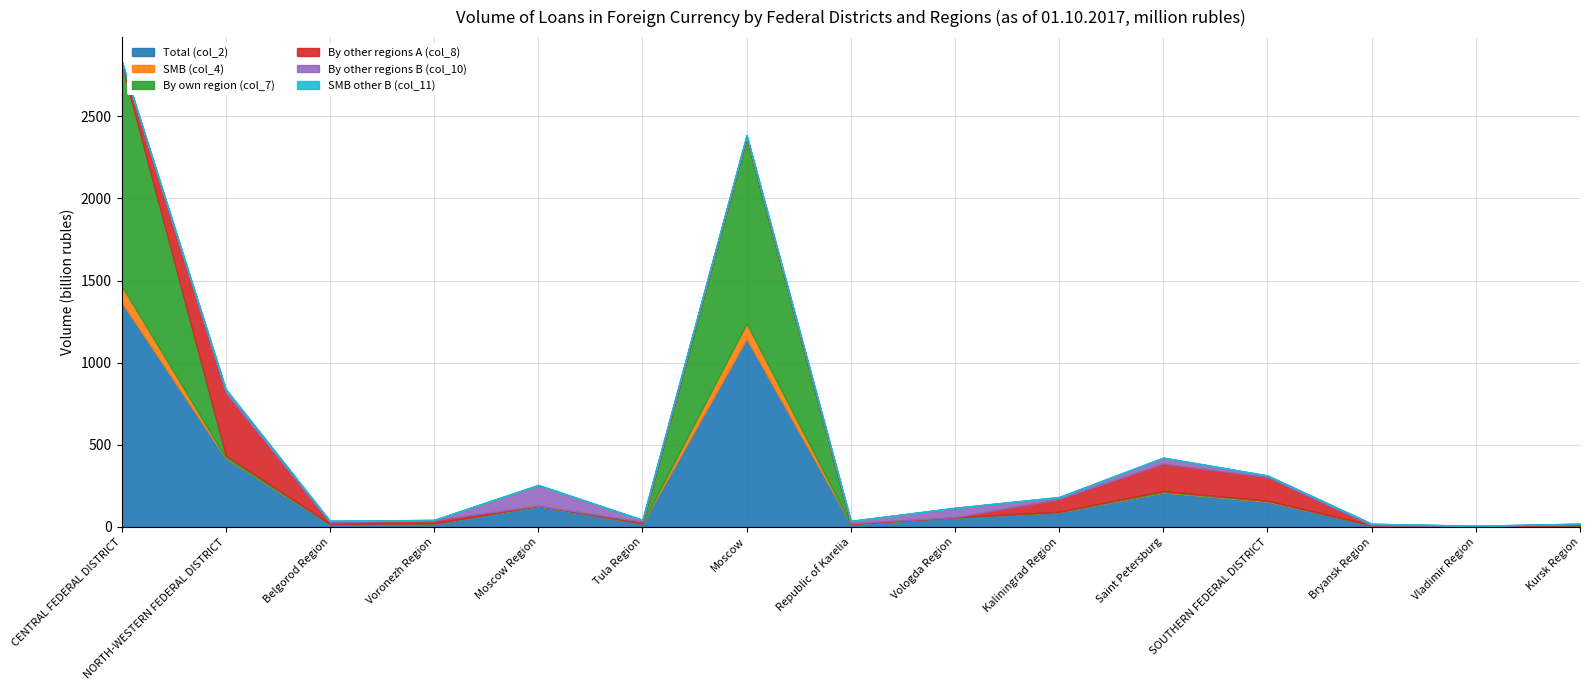

At which label is SMB (col_4) closest to 49641?

Moscow